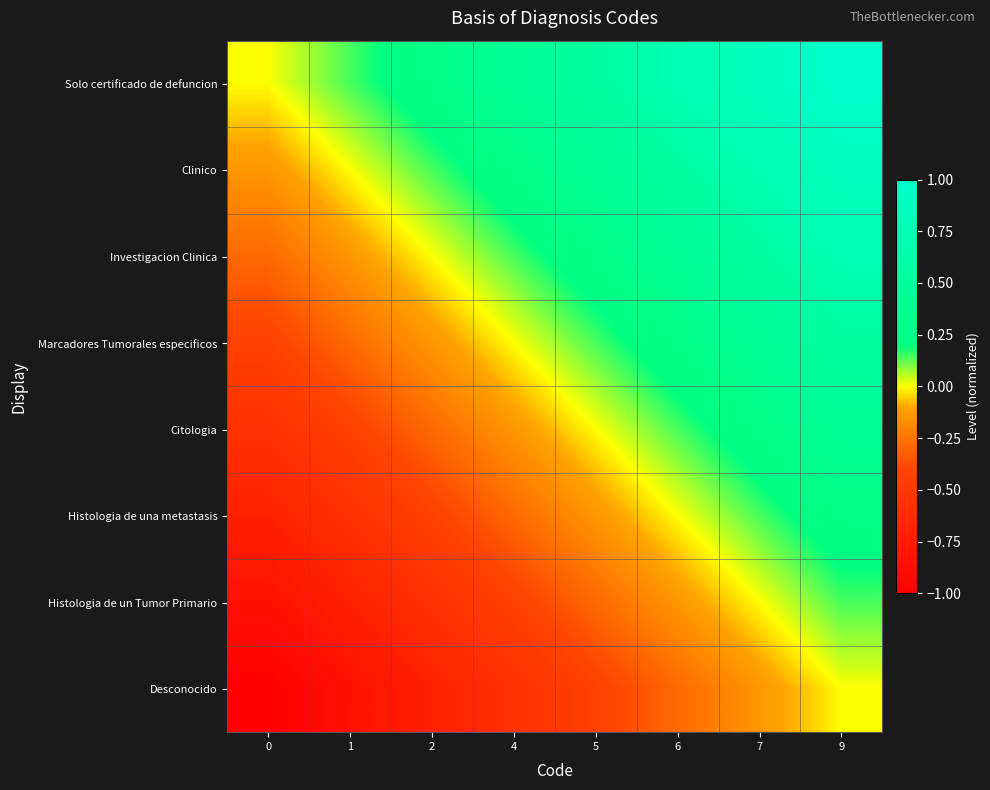

At 2, list the series in order from smallest to largest.

Desconocido, Histologia de un Tumor Primario, Histologia de una metastasis, Citologia, Marcadores Tumorales especificos, Investigacion Clinica, Clinico, Solo certificado de defuncion